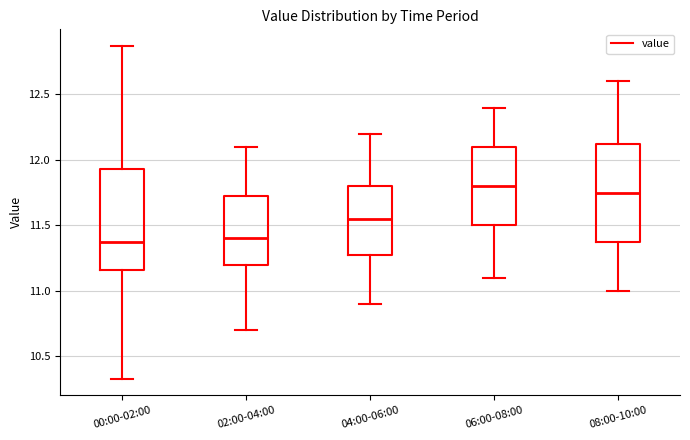

Reading left to right, read every box against the y-axis: the position of its median line, the range the box covers, and the ends of its whiskers. The values are not printed on the chart, so give them approximately, as read against the axis.

00:00-02:00: median 11.35, box 11.15 to 11.95, whiskers 10.35 to 12.85
02:00-04:00: median 11.40, box 11.20 to 11.75, whiskers 10.70 to 12.10
04:00-06:00: median 11.55, box 11.30 to 11.80, whiskers 10.90 to 12.20
06:00-08:00: median 11.80, box 11.50 to 12.10, whiskers 11.10 to 12.40
08:00-10:00: median 11.75, box 11.40 to 12.15, whiskers 11.00 to 12.60